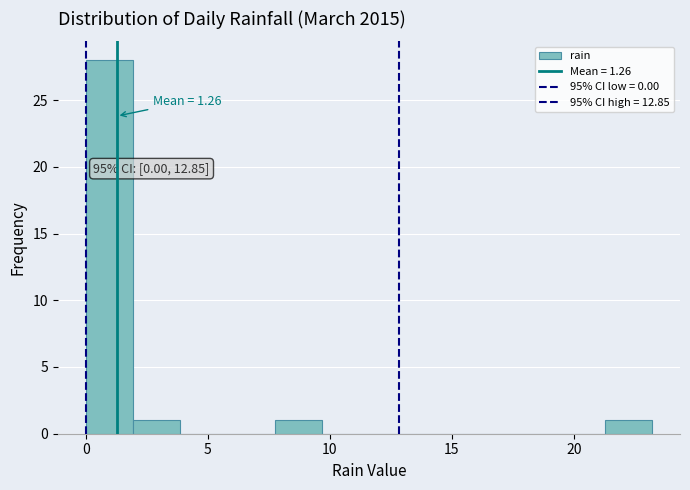

Read against the x-axis, roughly where is the centre of the tallest bar?

1.0